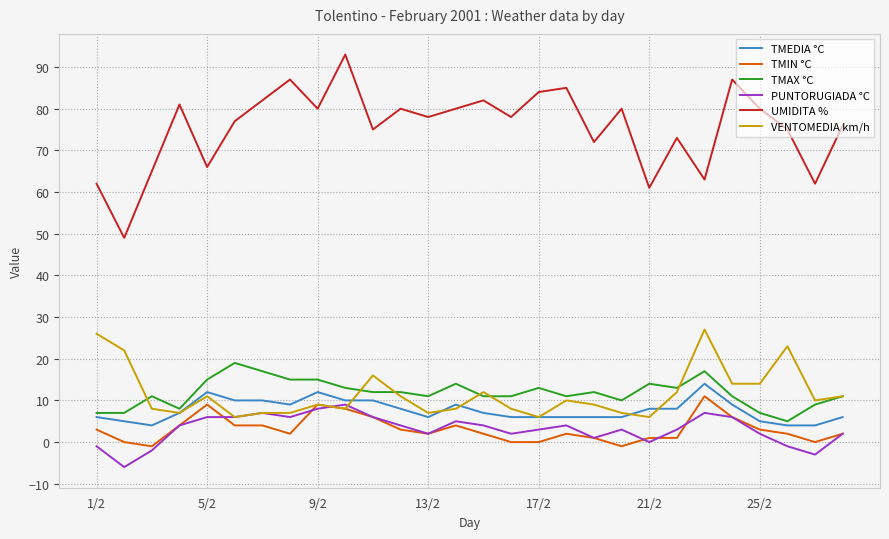

Which series has the largest total across all categories?

UMIDITA %